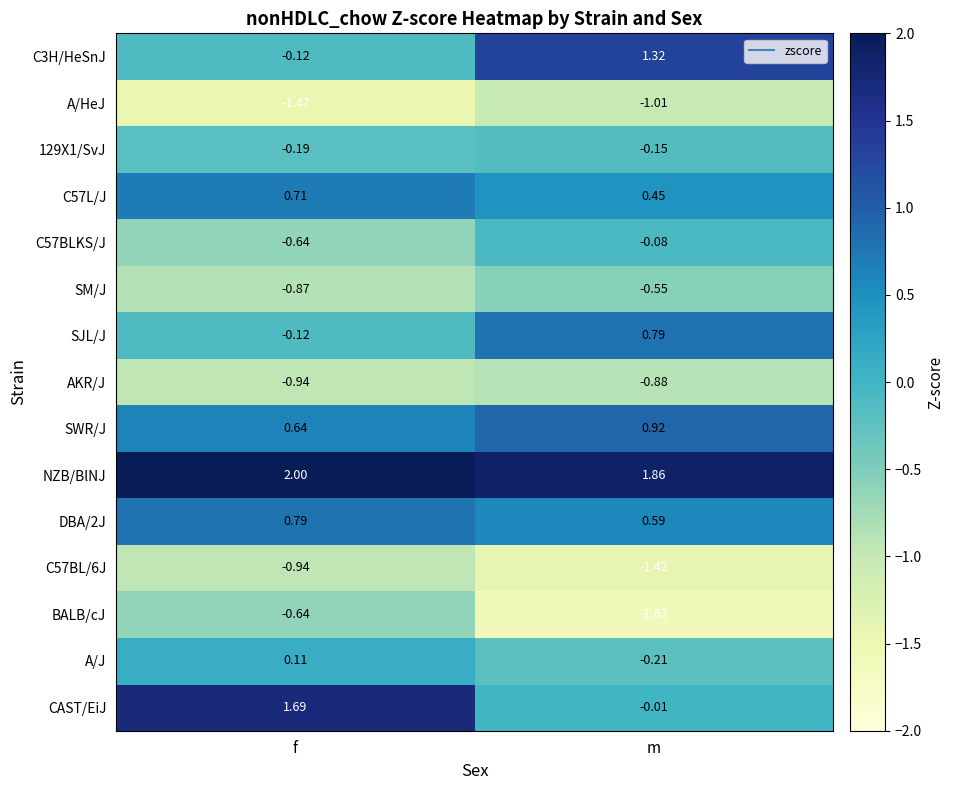

Which series changed the most between f and m?

CAST/EiJ